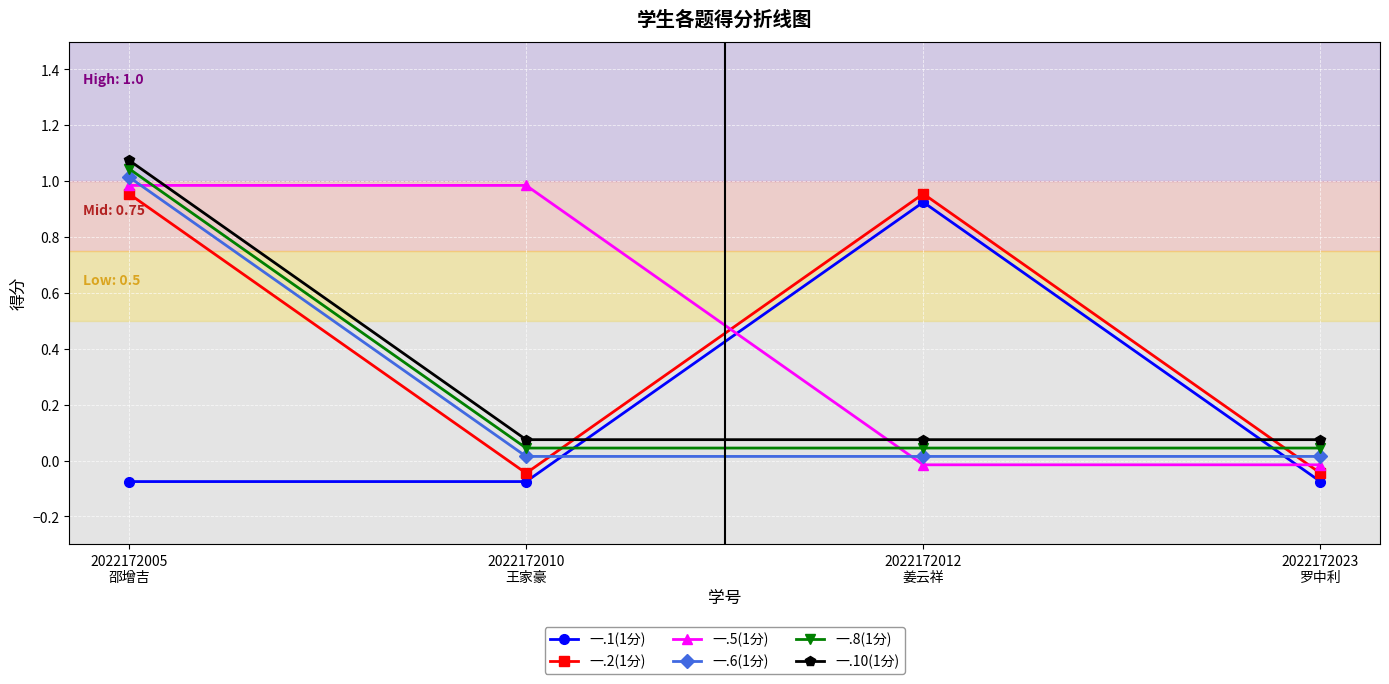

True or false: 一.8(1分) and 一.6(1分) intersect in this chart.

False